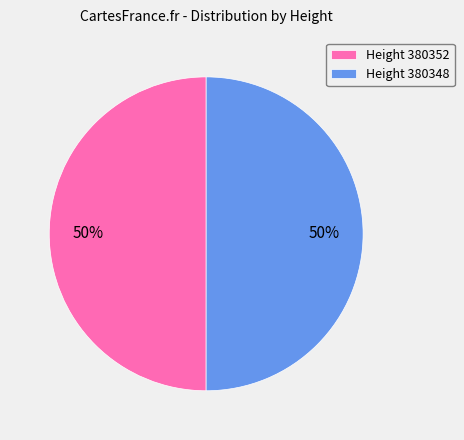

Combined, do Height 380348 and Height 380352 account for over 50%?

Yes